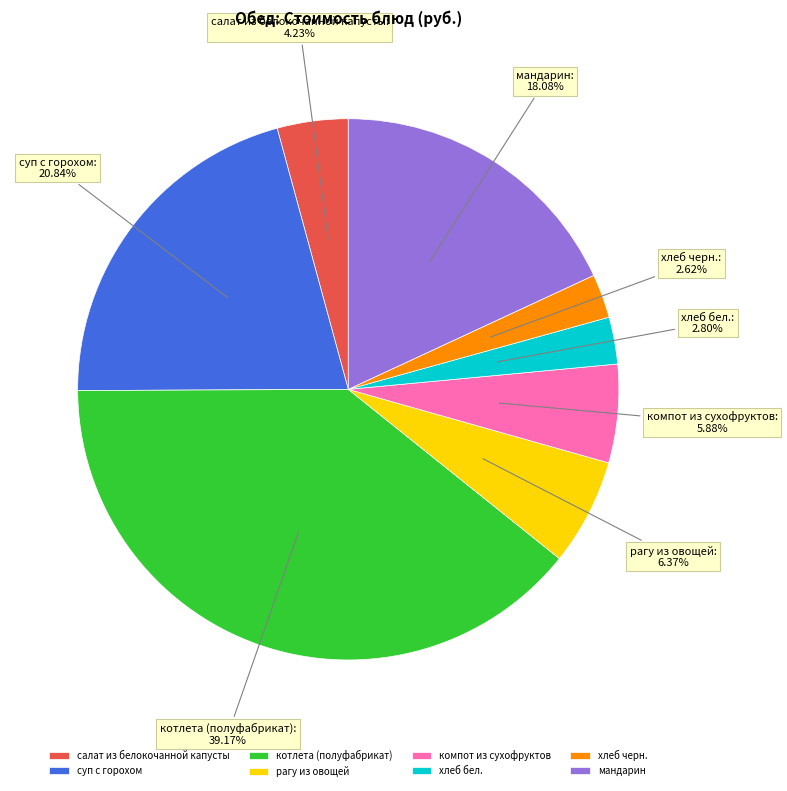

How many segments does this pie chart have?

8